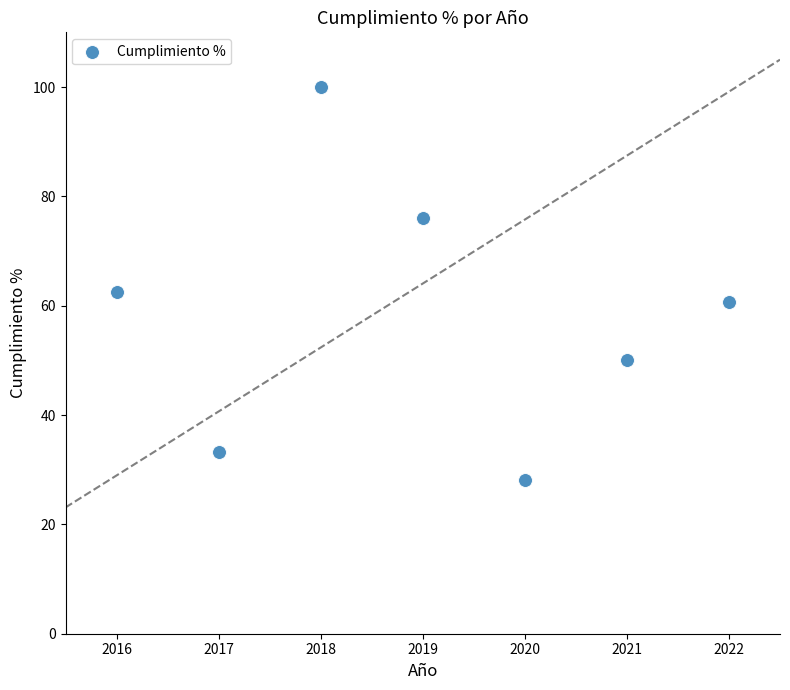

What Y value in the scatter plot is closest to 64?

62.5